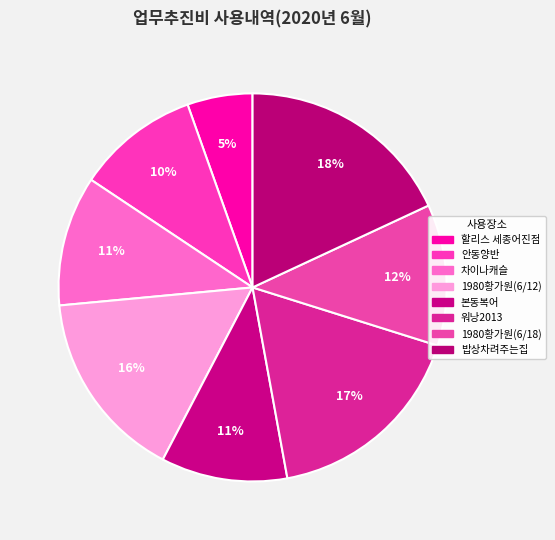

How many slices are in this pie chart?

8